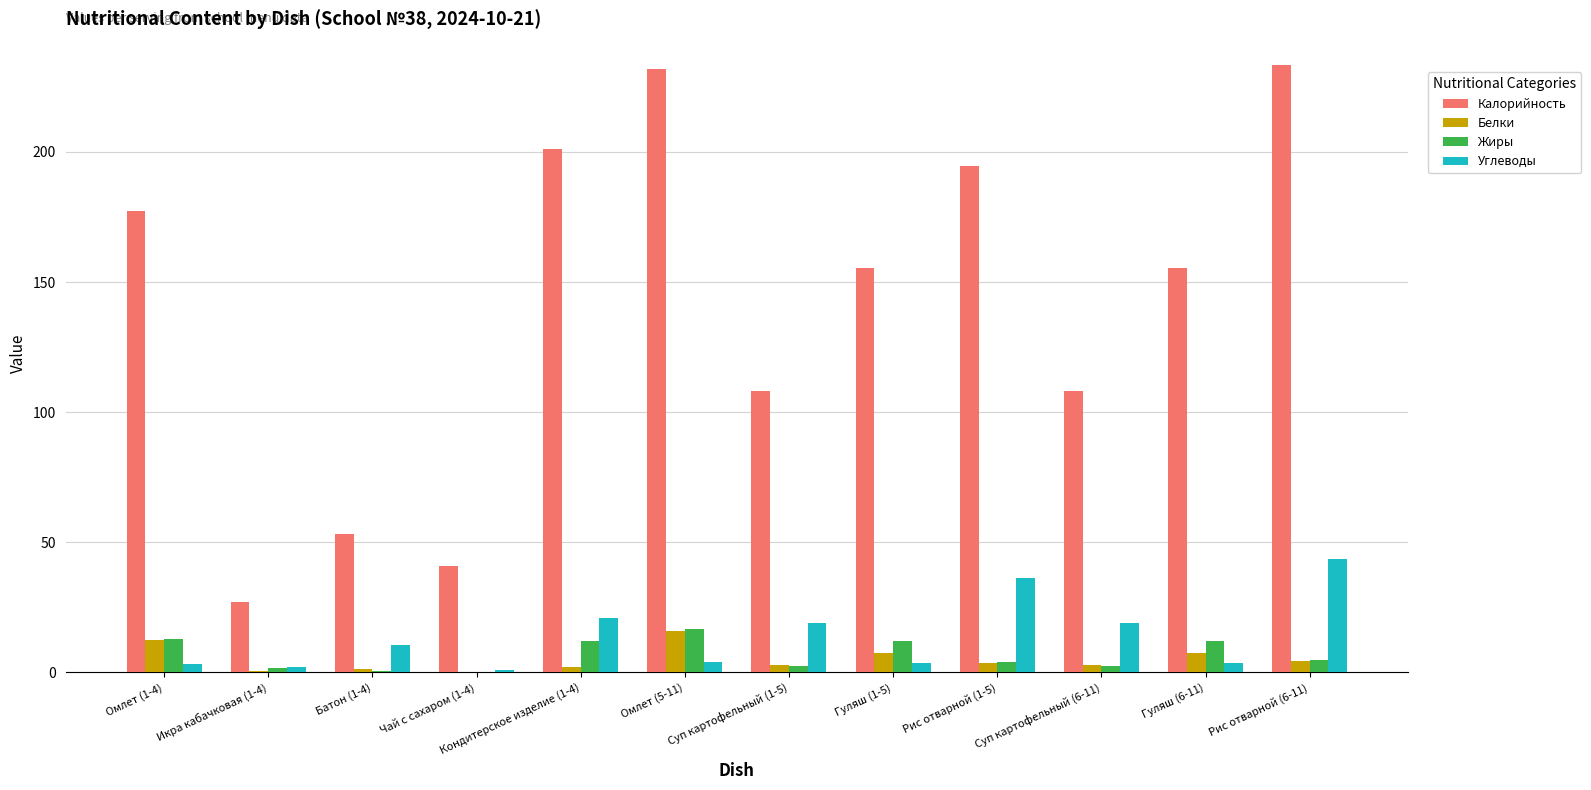

Is it true that Углеводы equals 3.1 at Омлет (1-4)?

True